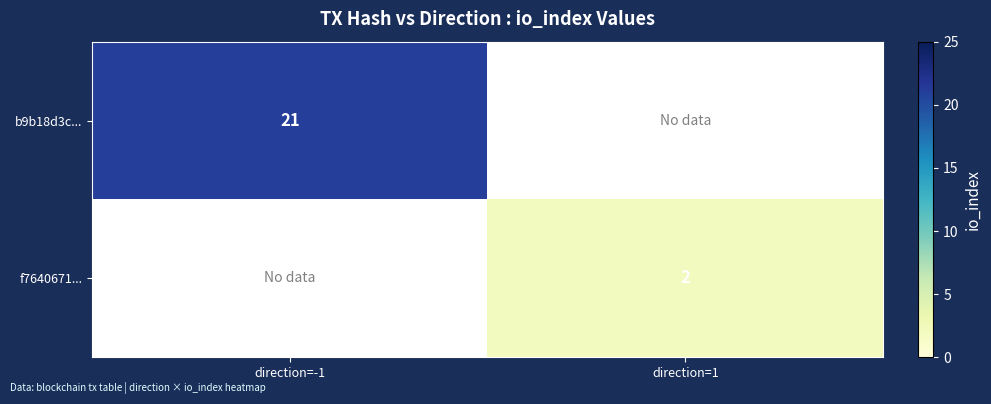

Is it true that f7640671... equals 1 at direction=1?

False